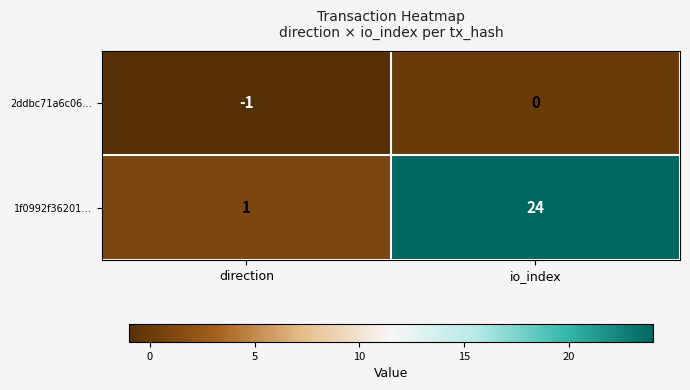

The value of 1f0992f36201… at io_index is 32. True or false?

False